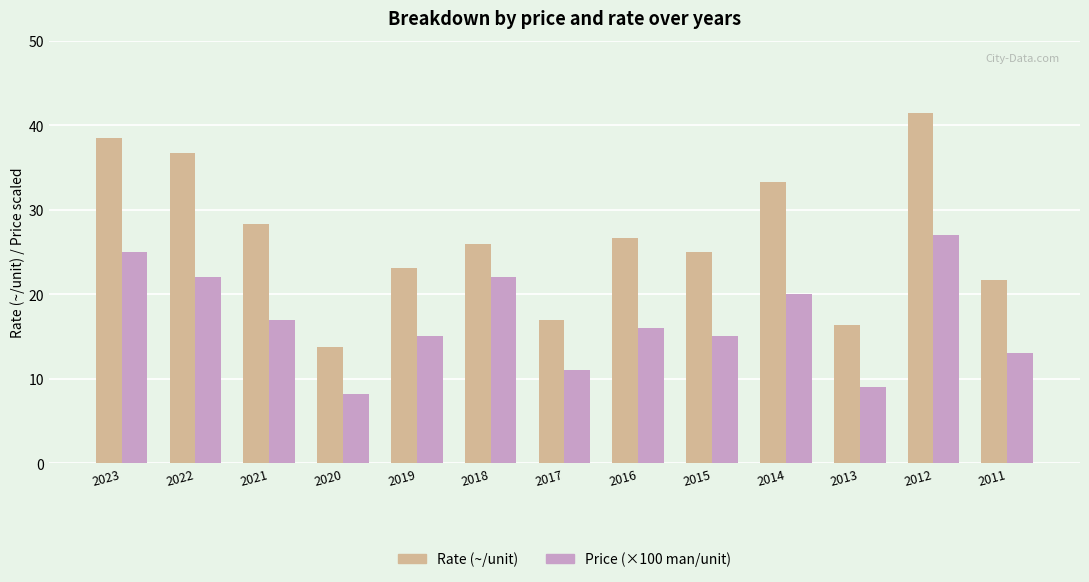

Which category has the lowest value across all series?

2020